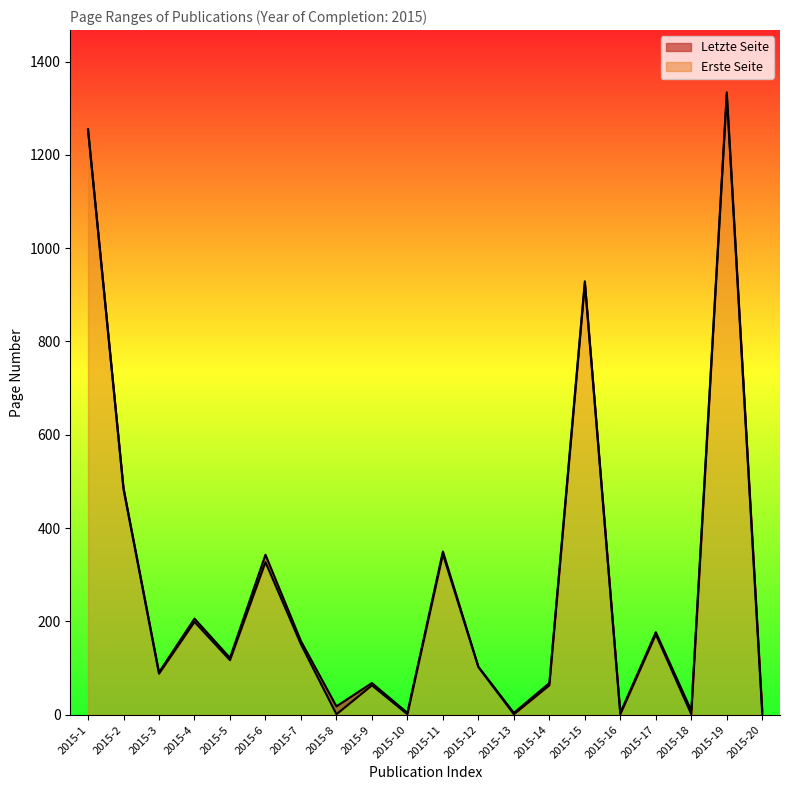

What is the difference between the maximum and second lowest values in the Erste Seite series?

1326